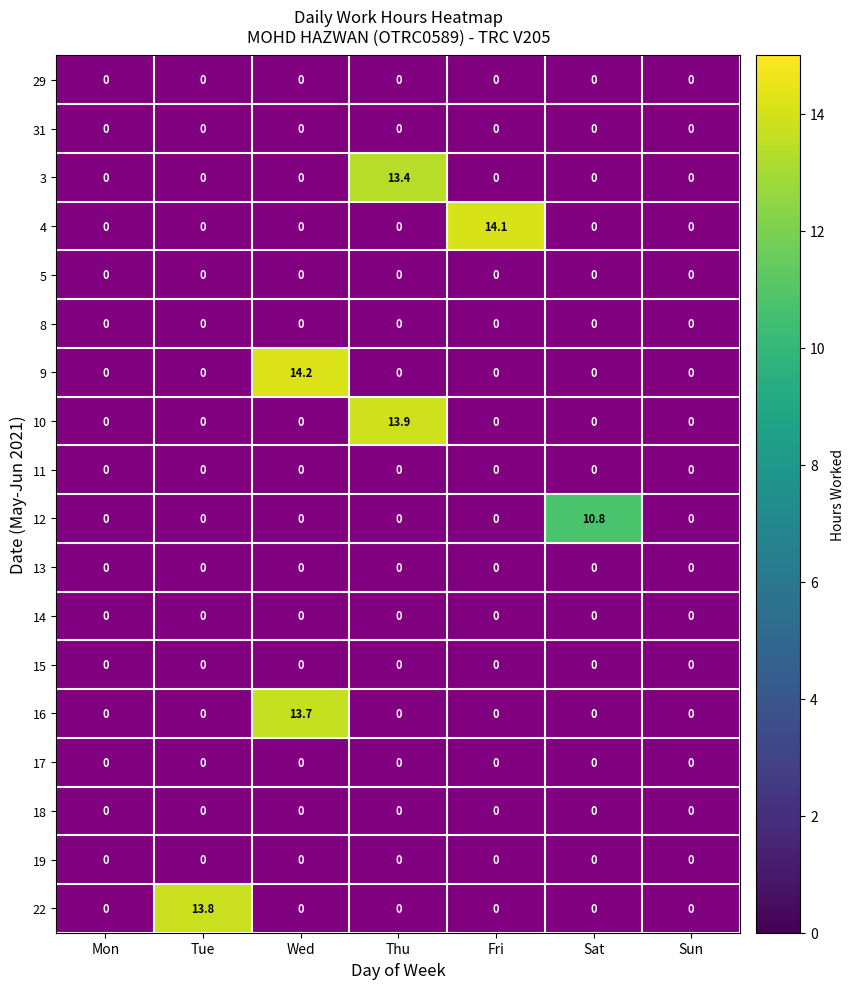

At which category does the chart reach its peak across all series?

Wed